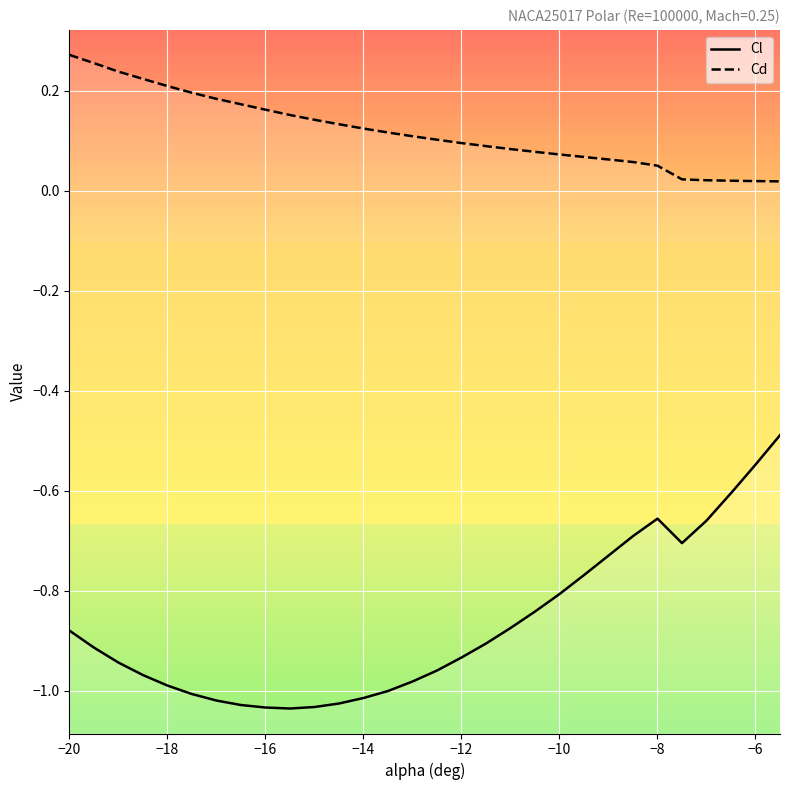

What is the difference between the maximum and minimum values in the Cl series?

0.5